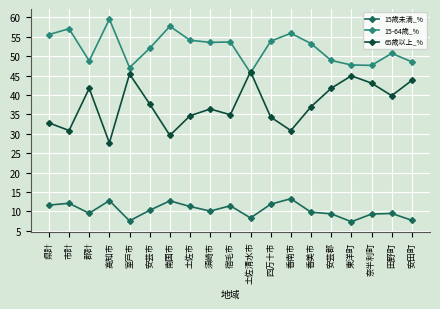

Count the number of categories in the chart.

19